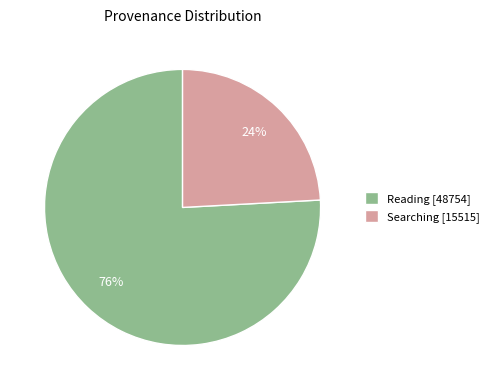

Which category has the smallest portion of the pie?

Searching [15515]